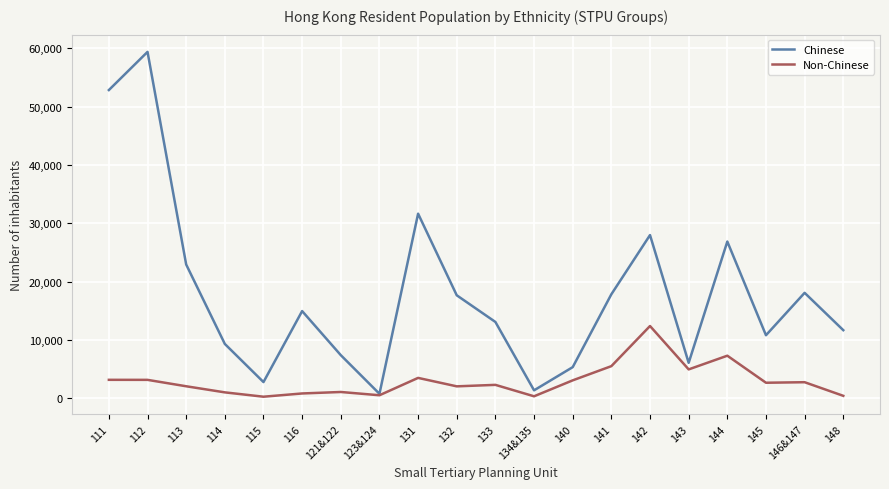

What are all the series names shown in the legend?

Chinese, Non-Chinese